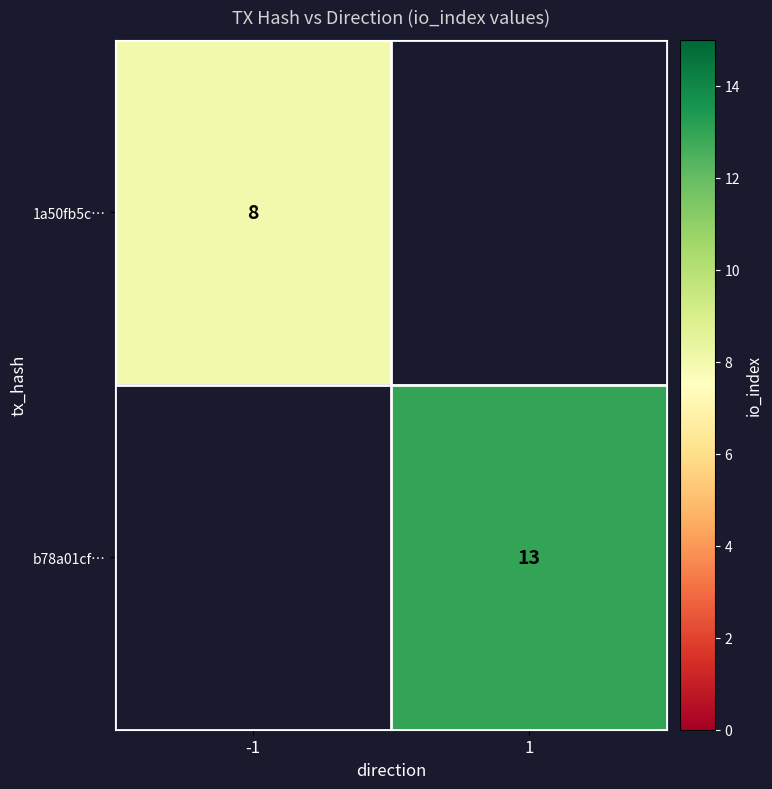

The value of b78a01cf… at 1 is 13. True or false?

True